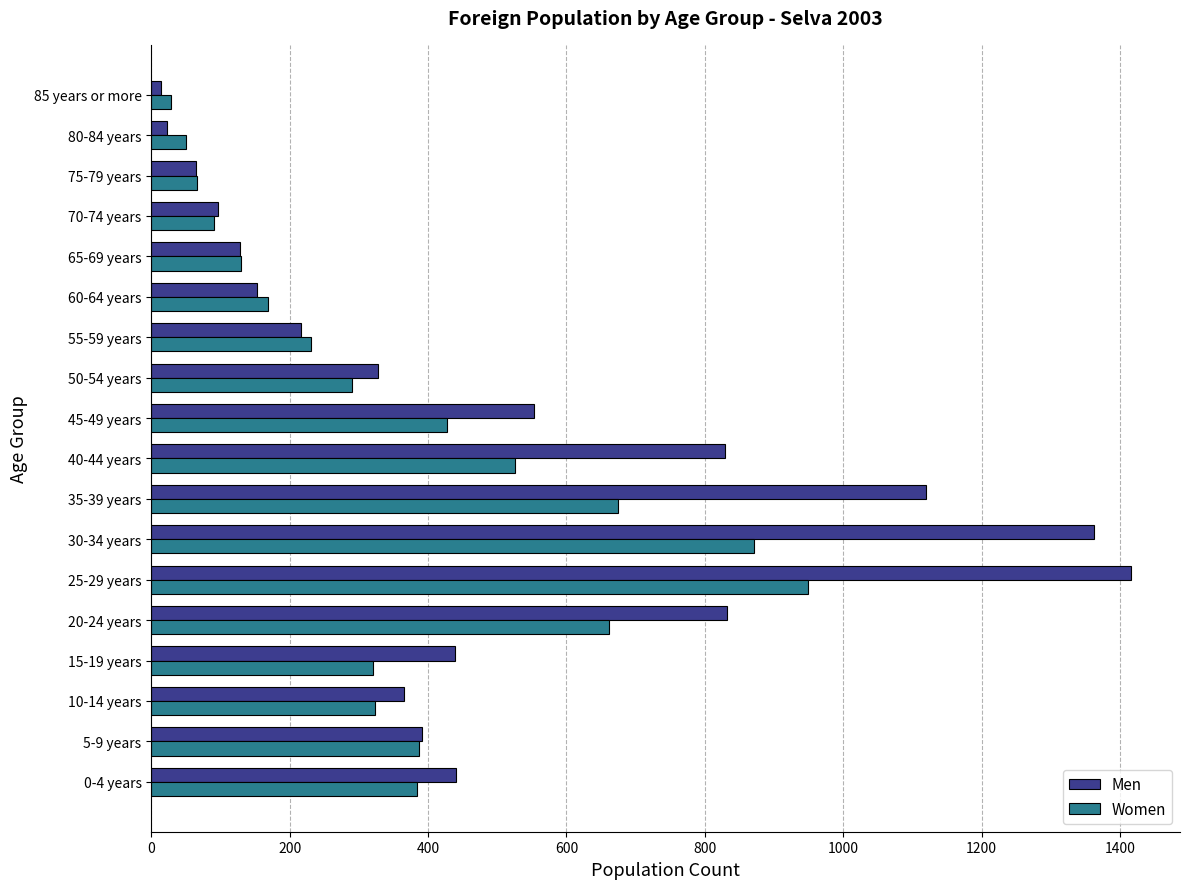

Which series has the largest range (max minus min)?

Men